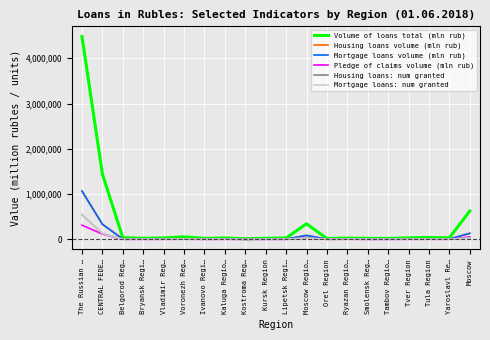

Which series has the largest range (max minus min)?

Volume of loans total (mln rub)